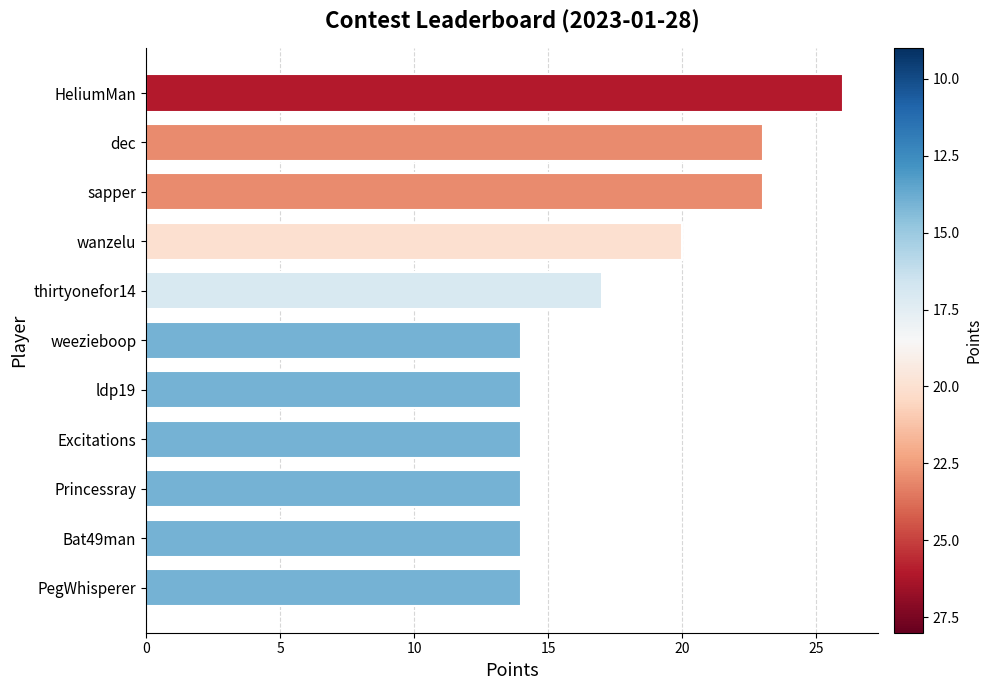

The chart shows a value of 19 at PegWhisperer. True or false?

False